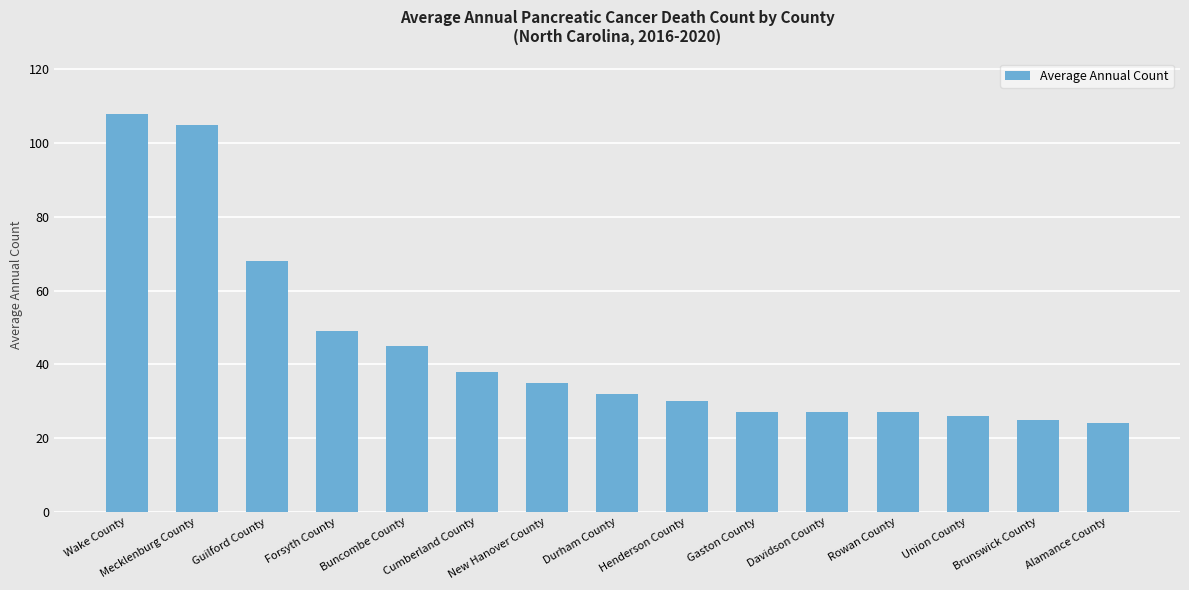

Approximately how many times larger is the value at Alamance County compared to Rowan County?

0.9